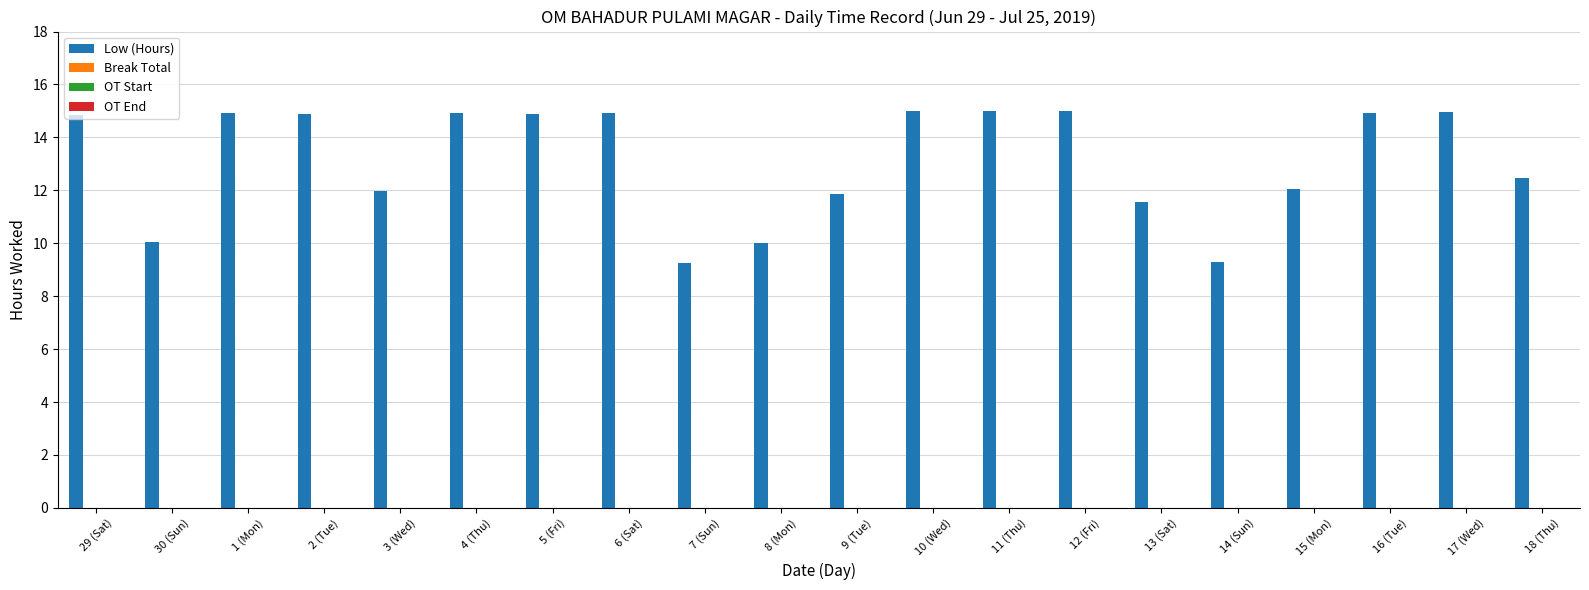

What is the value of the 8th bar from the left?

14.9